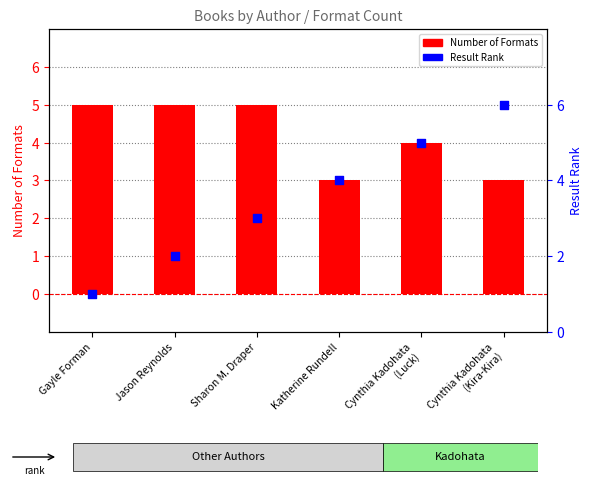

At how many categories does at least one series exceed 4?

5